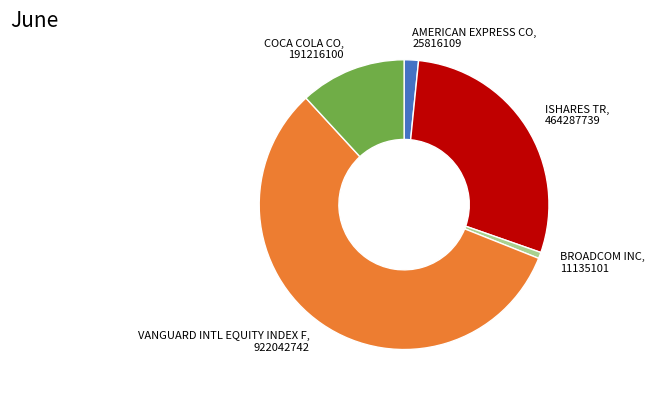

Which has a higher value, VANGUARD INTL EQUITY INDEX F or BROADCOM INC?

VANGUARD INTL EQUITY INDEX F